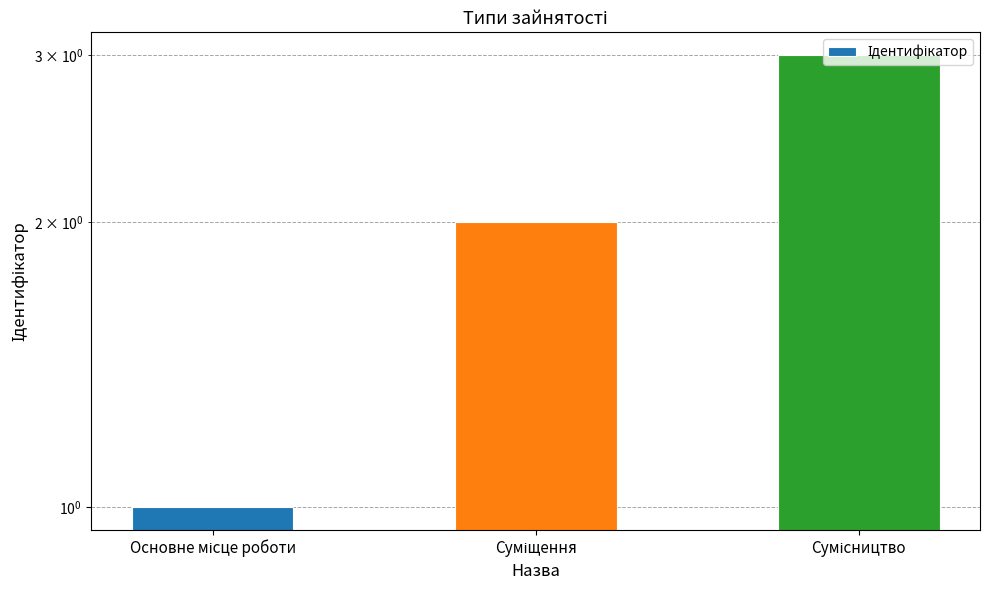

Reading left to right, transcribe all the data shown in this chart.

1	2	3